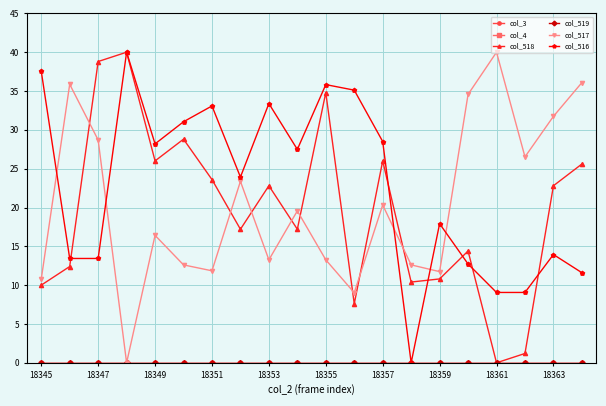

What is the difference between the second highest and second lowest values in the col_517 series?

27.1